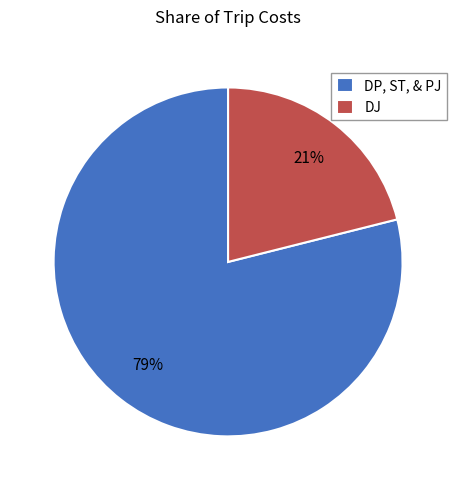

Combined, do DP, ST, & PJ and DJ account for over 50%?

Yes